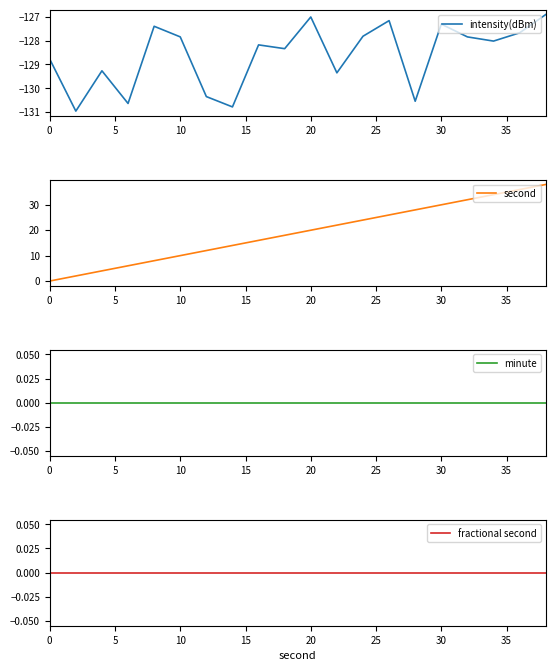

The intensity(dBm) series shows -128.8 at 0. True or false?

True